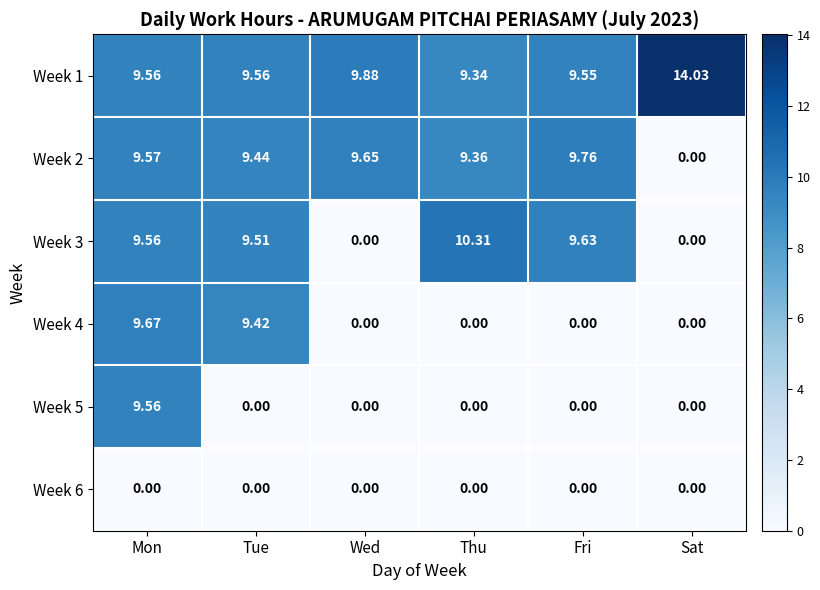

What is the total value across all series at Wed?

19.5